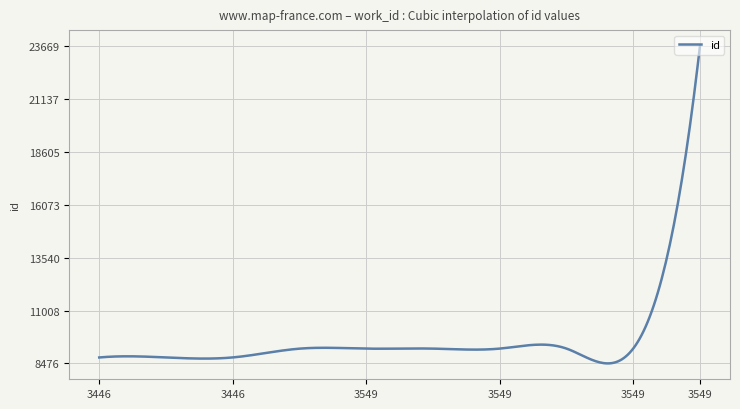

What is the difference between the maximum and minimum values?

15193.0